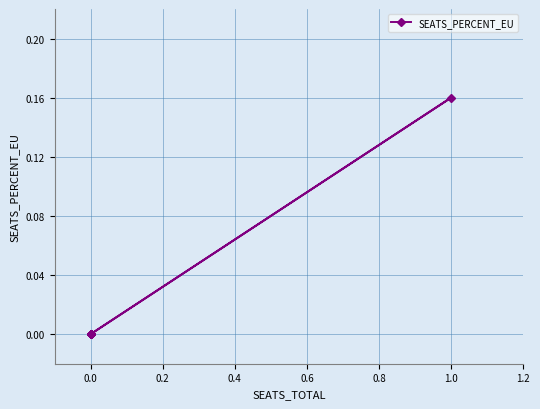

Count the values in the range 0 to 1.

9